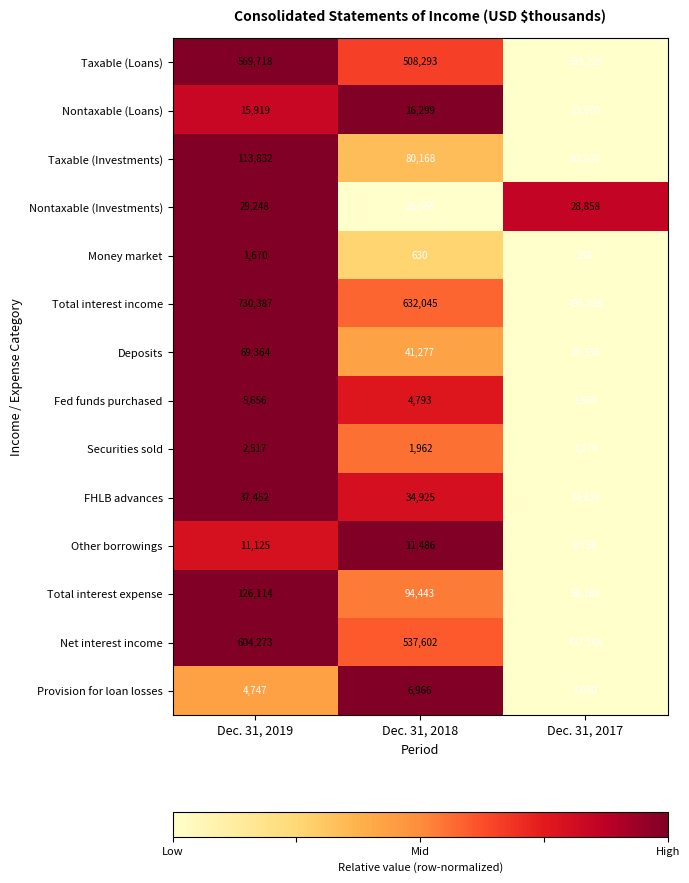

At which category is the sum across all series the highest?

Dec. 31, 2019